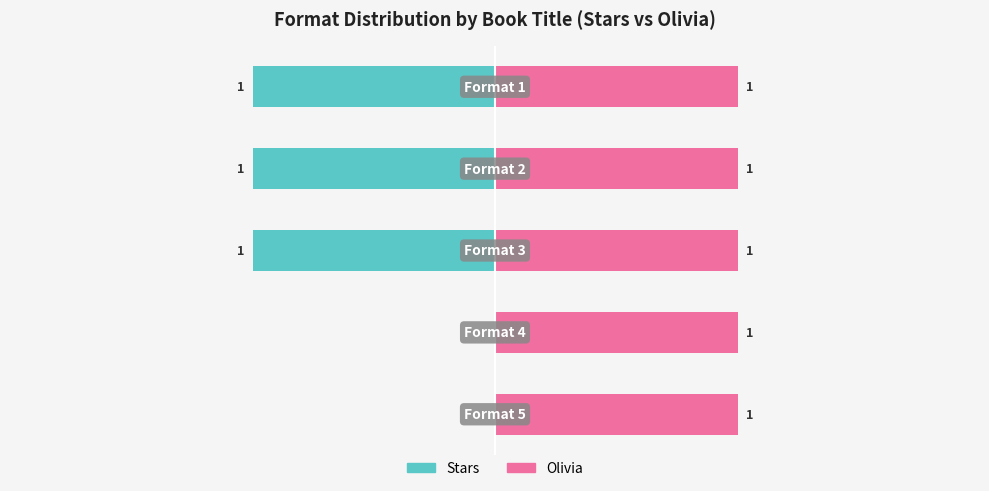

How many bars are there in each group?

2